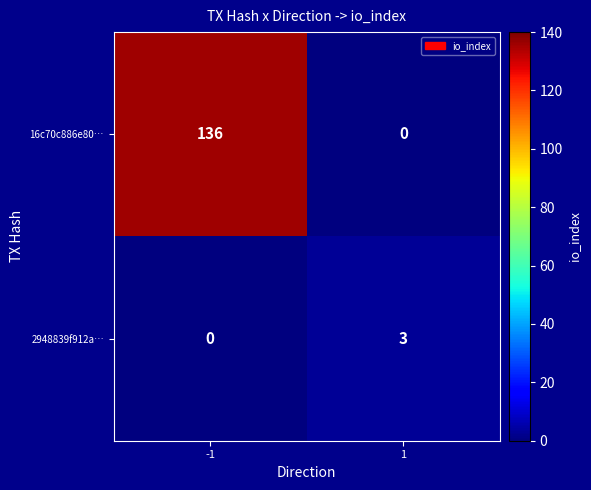

Which series has the largest range (max minus min)?

16c70c886e80…